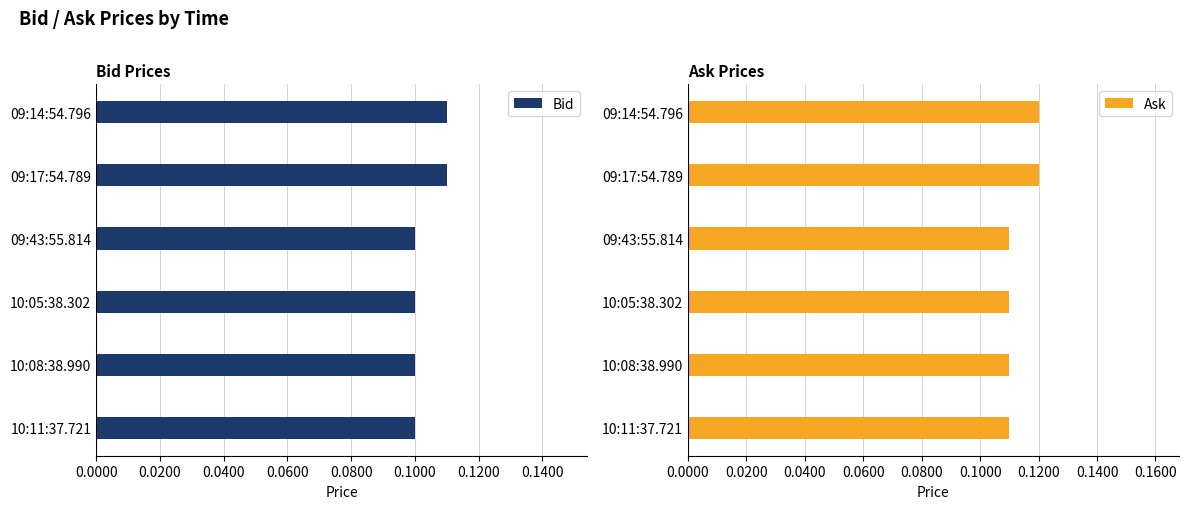

The Bid series shows 0.2 at 09:14:54.796. True or false?

False